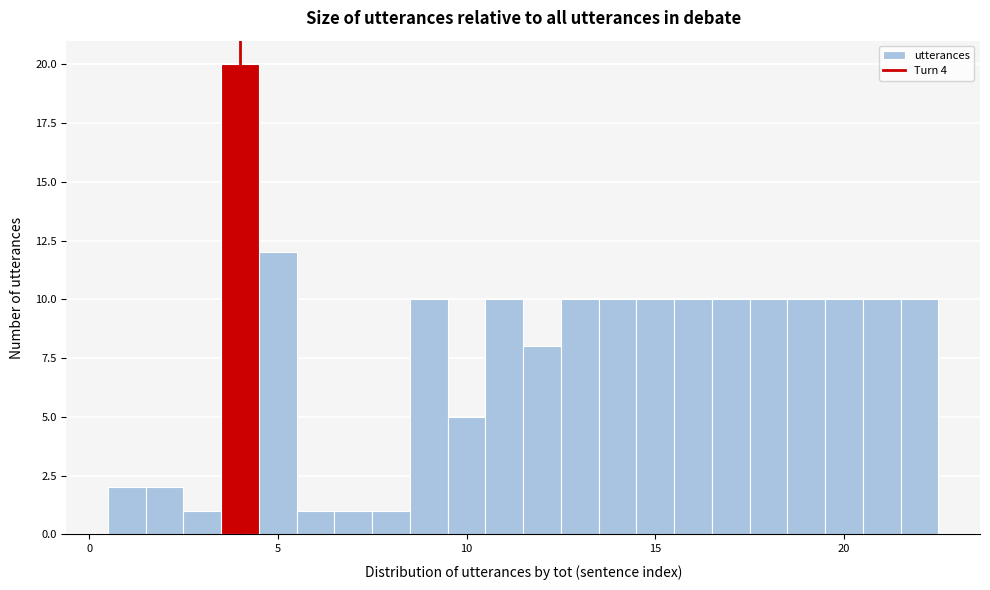

Read against the x-axis, roughly where is the centre of the tallest bar?

4.0